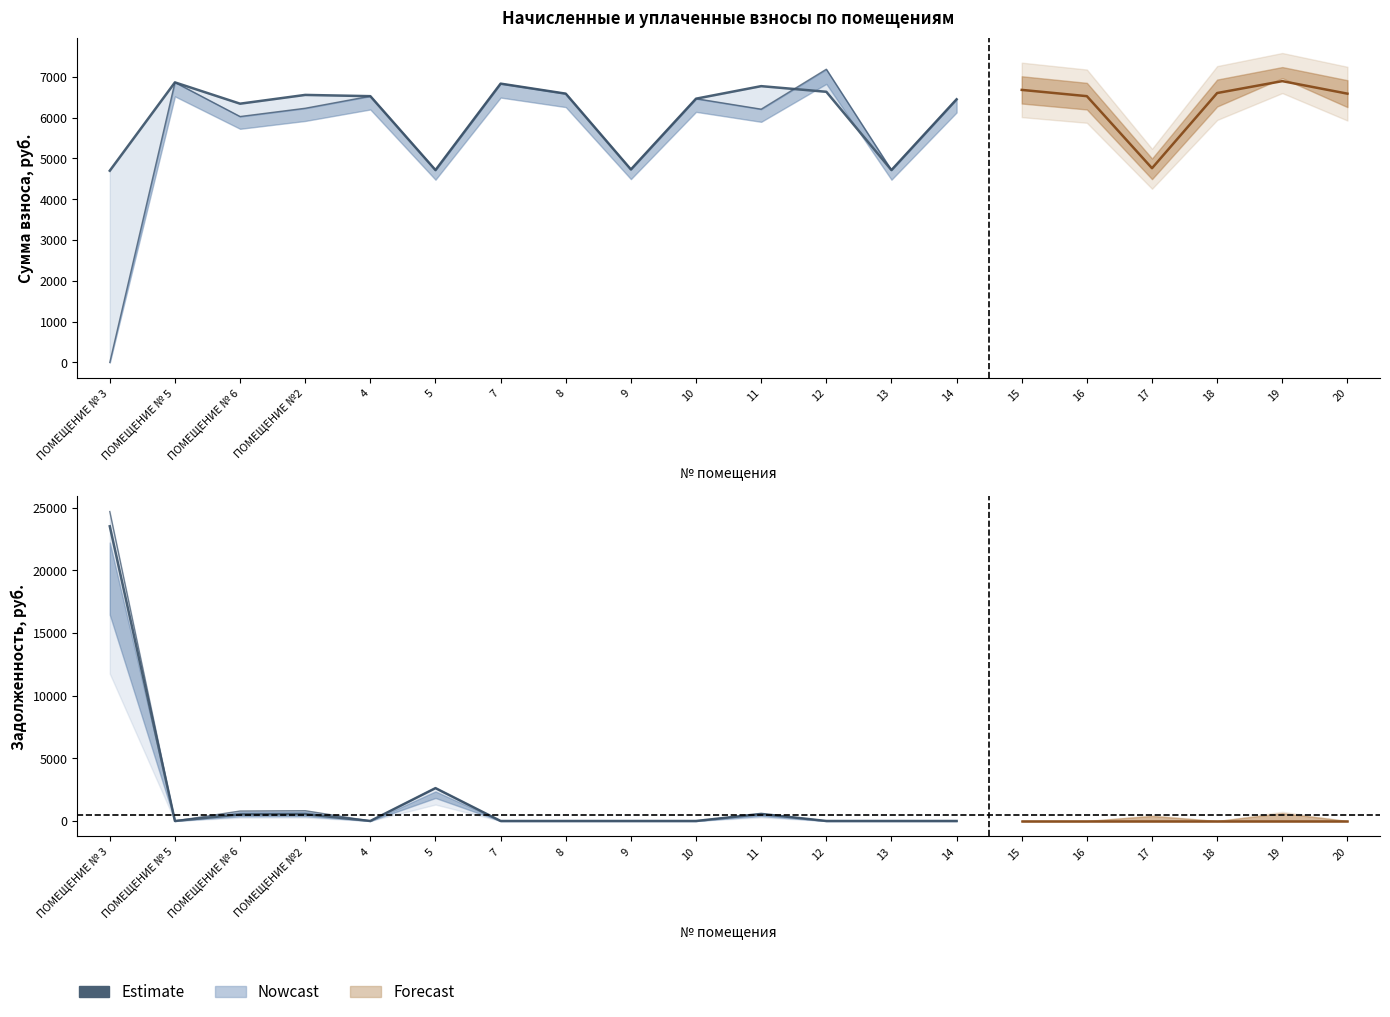

What is the greatest value displayed?

23513.0